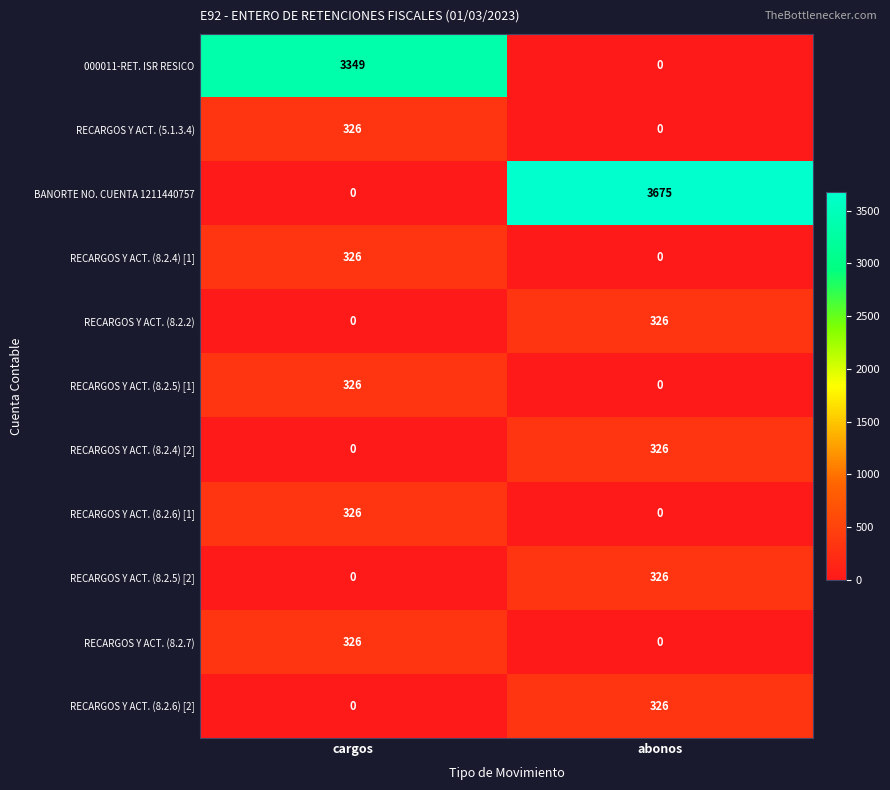

Reading left to right, extract all data points from this chart.

000011-RET. ISR RESICO: 3349	0
RECARGOS Y ACT. (5.1.3.4): 326	0
BANORTE NO. CUENTA 1211440757: 0	3675
RECARGOS Y ACT. (8.2.4) [1]: 326	0
RECARGOS Y ACT. (8.2.2): 0	326
RECARGOS Y ACT. (8.2.5) [1]: 326	0
RECARGOS Y ACT. (8.2.4) [2]: 0	326
RECARGOS Y ACT. (8.2.6) [1]: 326	0
RECARGOS Y ACT. (8.2.5) [2]: 0	326
RECARGOS Y ACT. (8.2.7): 326	0
RECARGOS Y ACT. (8.2.6) [2]: 0	326